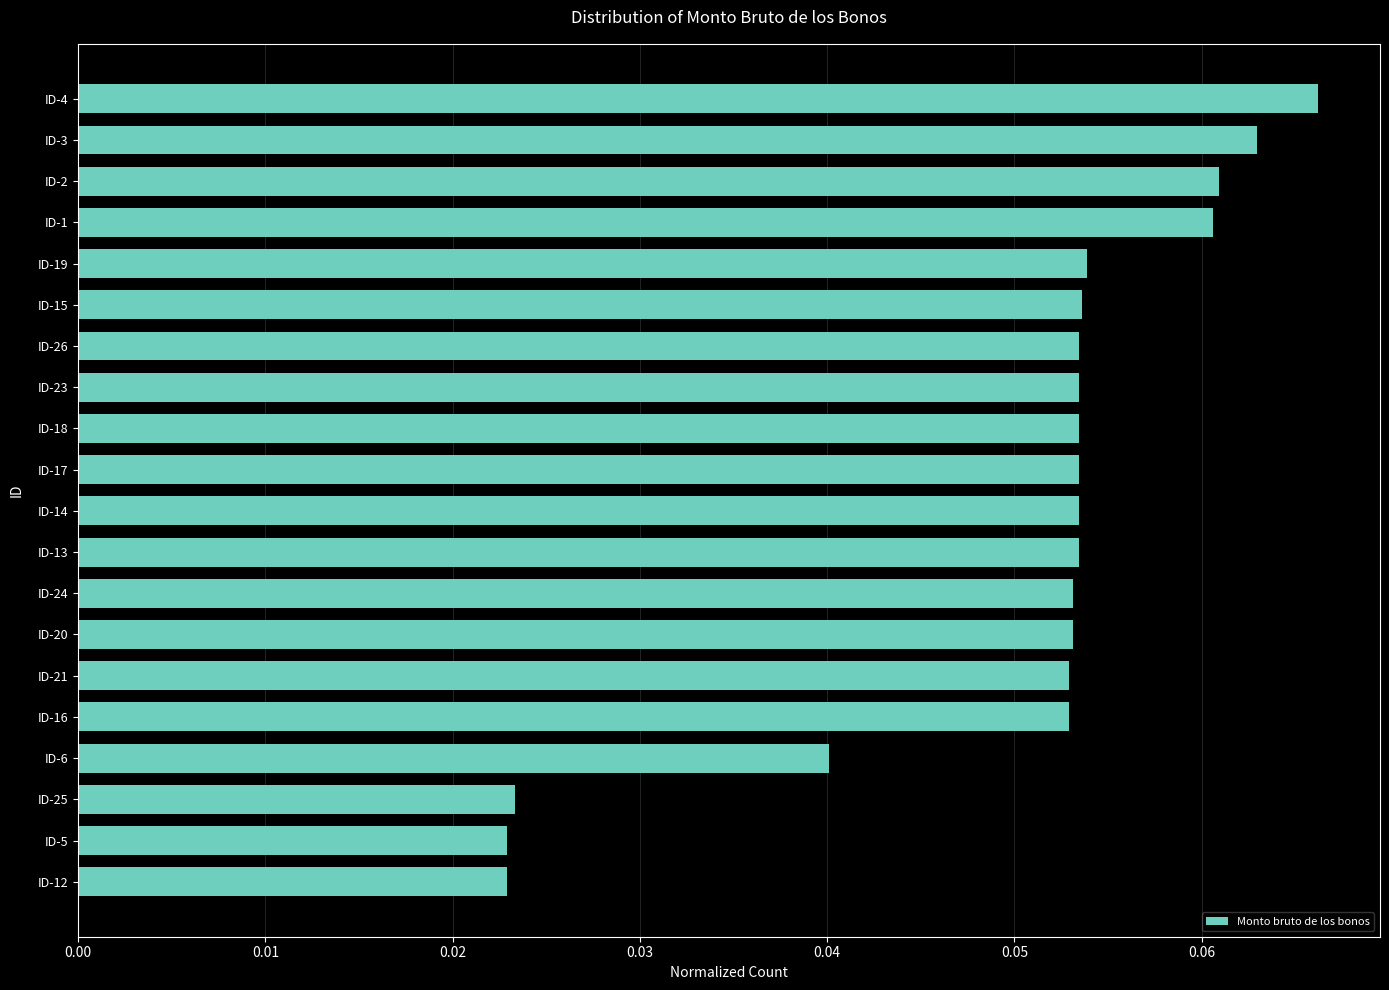

Is it true that the value at ID-21 is 0.0?

False